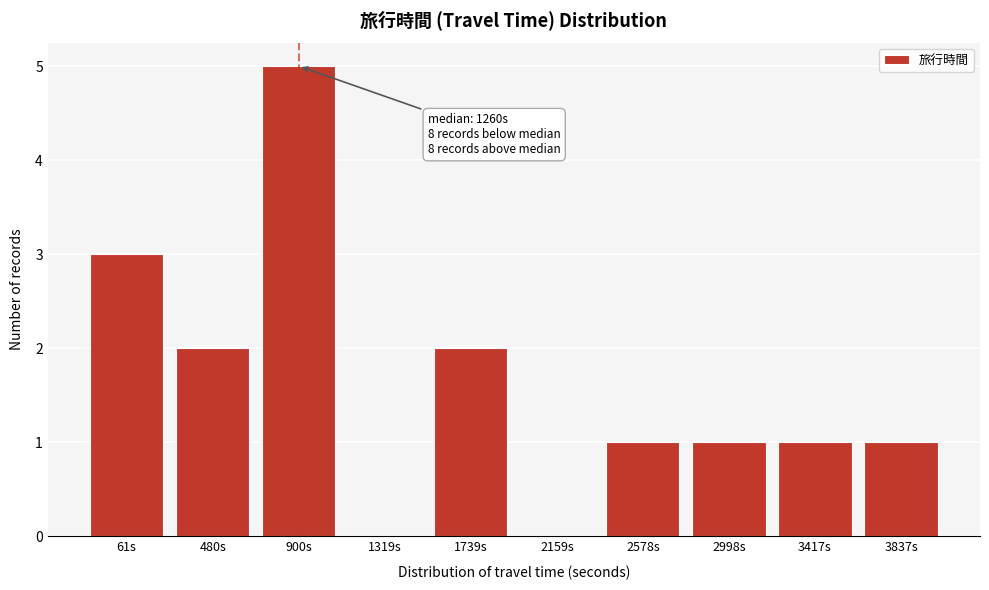

Reading left to right, what are all the values shown in this chart?

61s=3	480s=2	900s=5	1319s=0	1739s=2	2159s=0	2578s=1	2998s=1	3417s=1	3837s=1